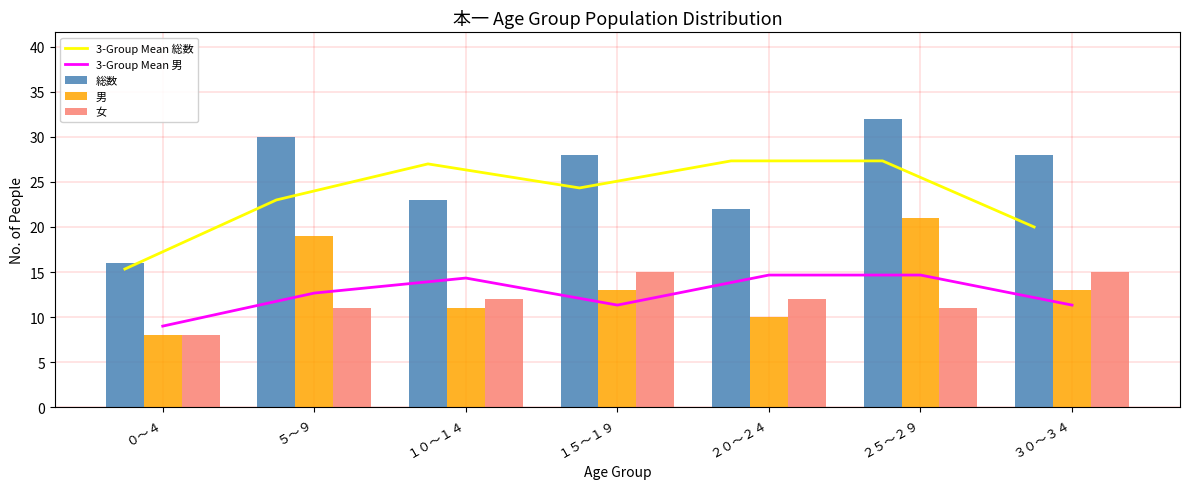

What is the difference between the maximum and minimum values in the 男 series?

13